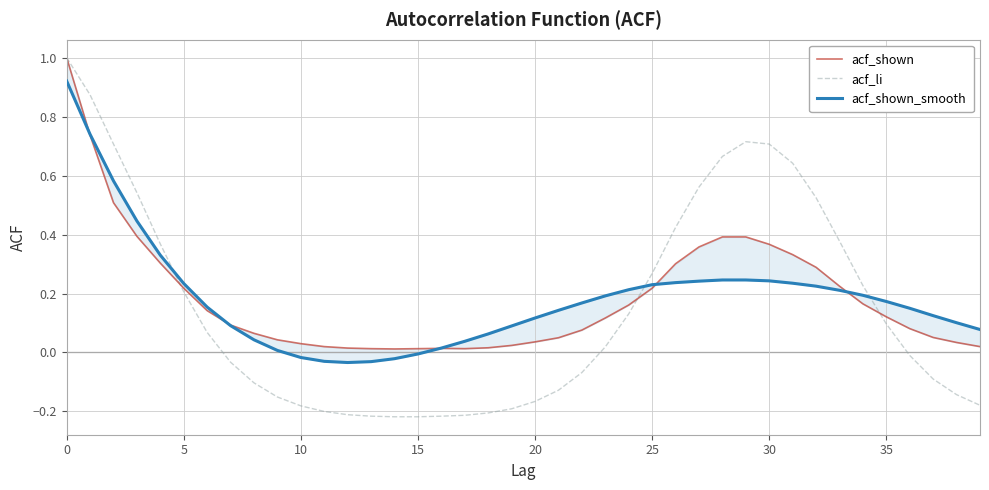

True or false: acf_shown_smooth and acf_li intersect in this chart.

True